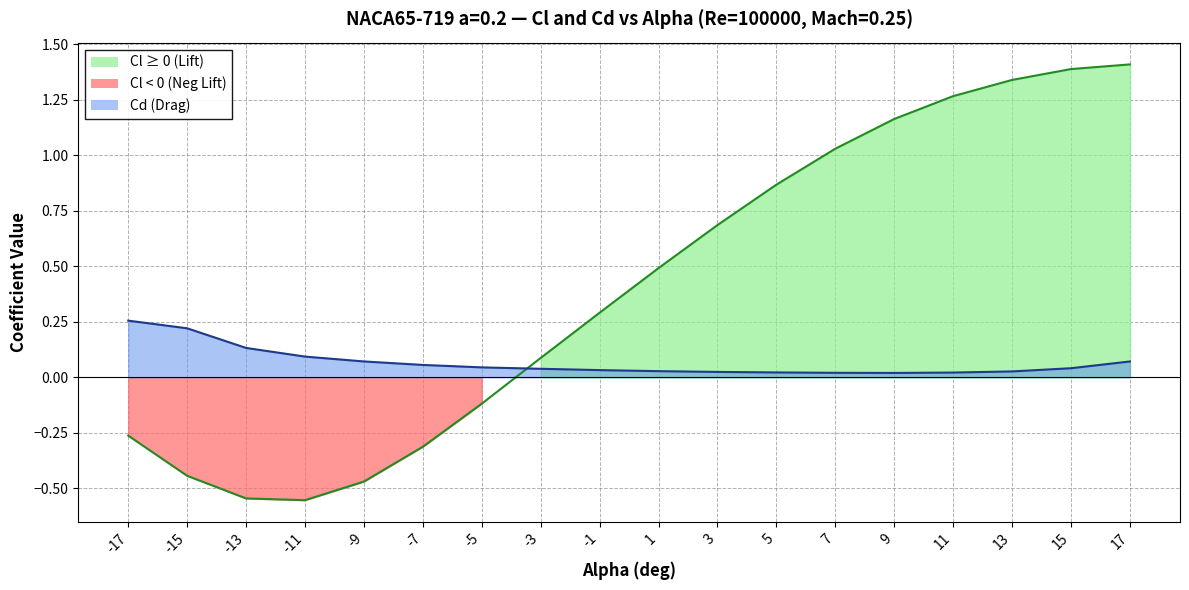

Which series changed the most between -5 and 5?

Cl (Lift Coefficient)